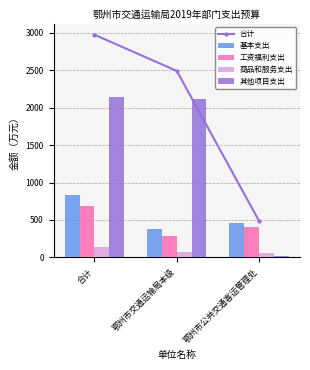

What is the difference between the highest and lowest values at 合计?

2845.2